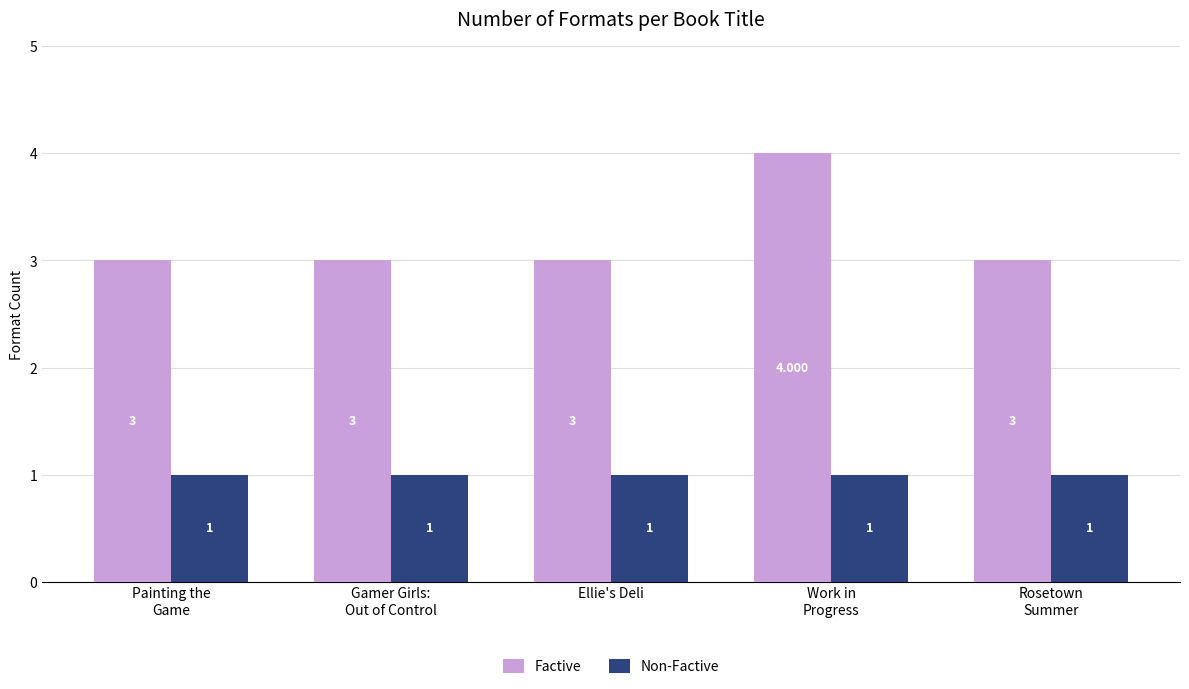

Which series has the largest range (max minus min)?

Factive